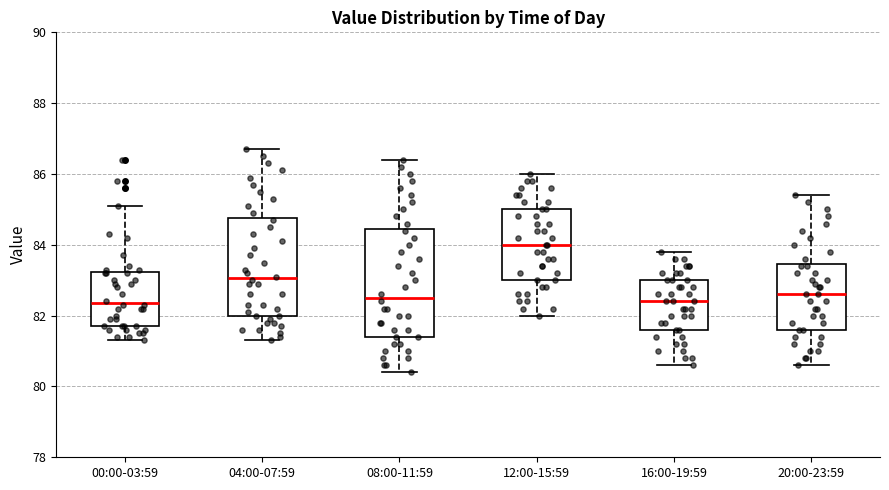

Where does the upper whisker of the box for 20:00-23:59 end on the y-axis? The values are not printed on the chart, so give them approximately, as read against the axis.

85.4